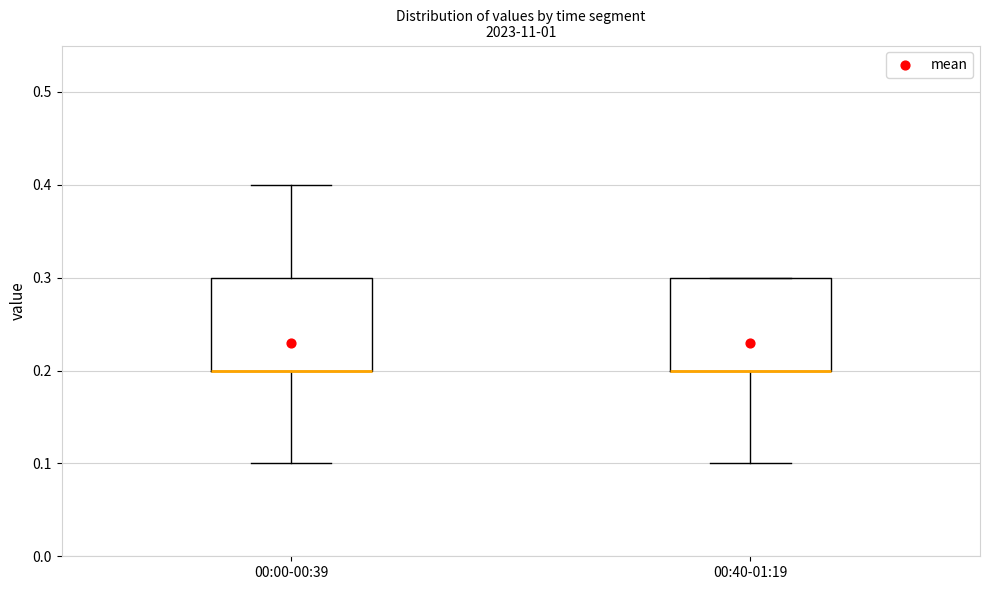

Where does the lower whisker of the box for 00:40-01:19 end on the y-axis? The values are not printed on the chart, so give them approximately, as read against the axis.

0.1